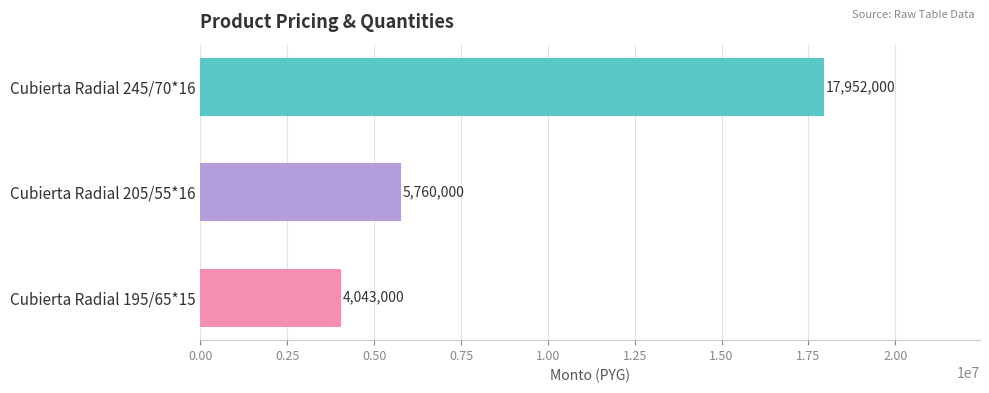

True or false: the data shows 9591790 at Cubierta Radial 205/55*16.

False